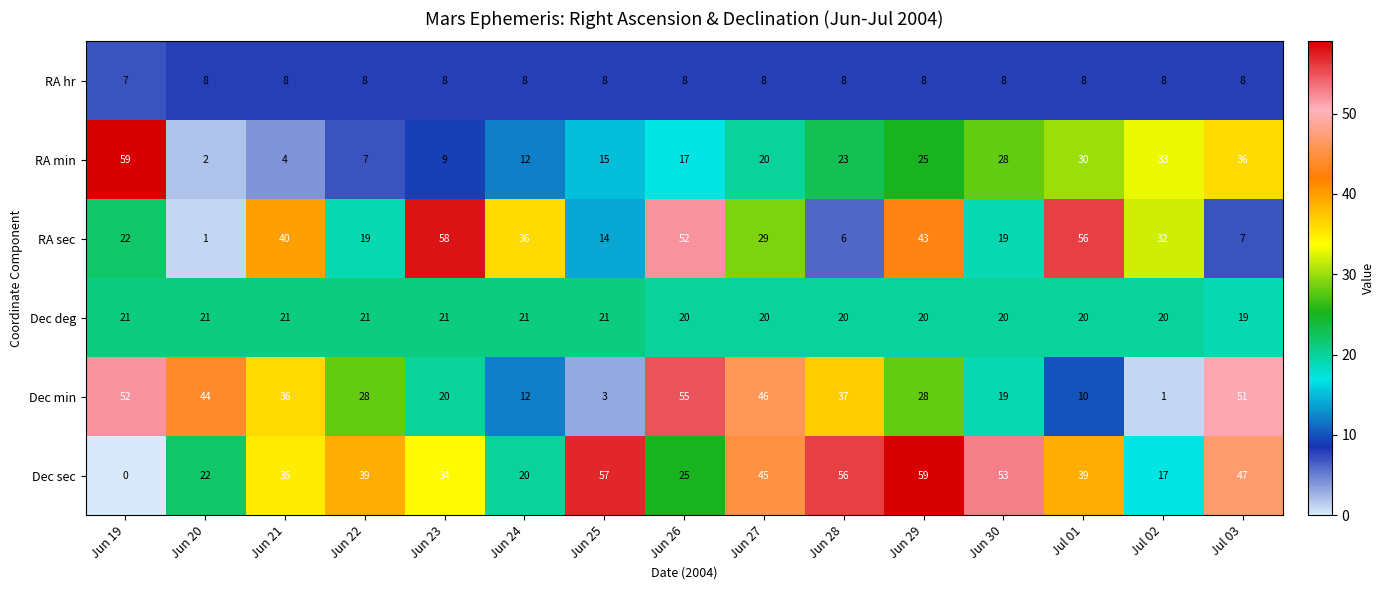

What is the lowest value of the RA hr series?

7